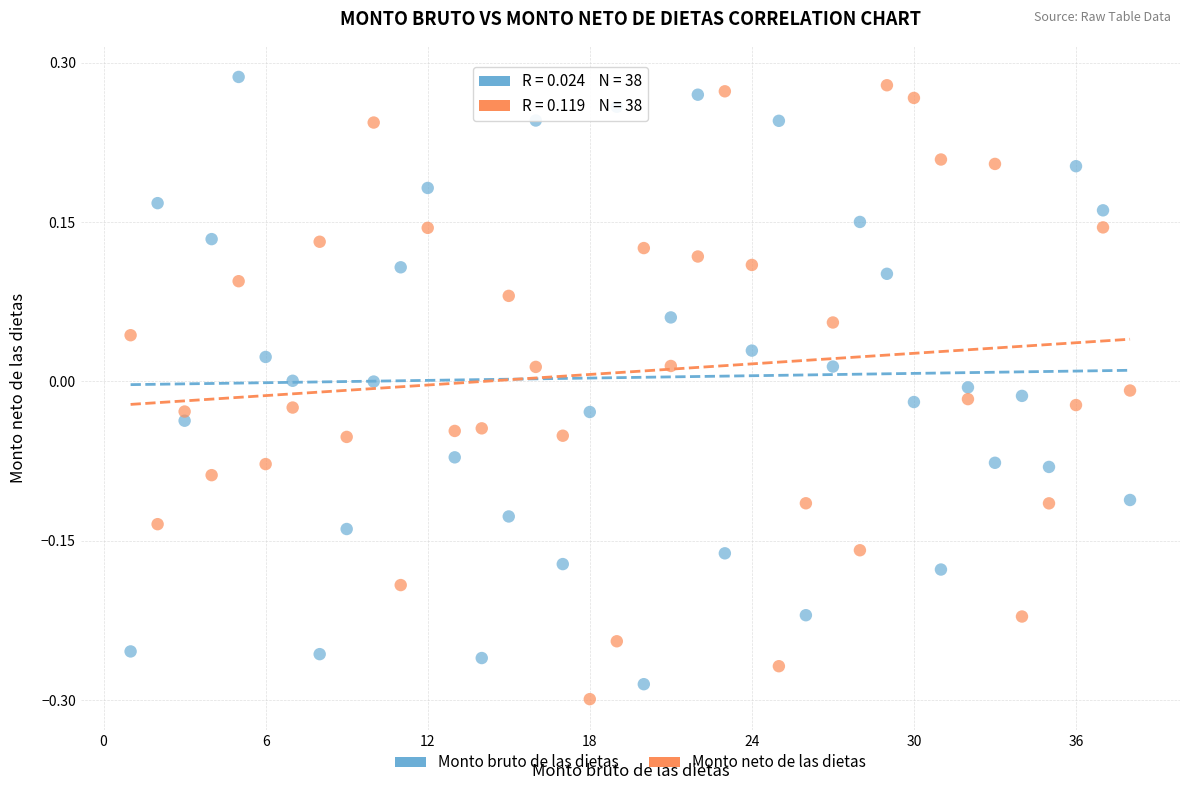

Which series reaches the maximum Y coordinate?

Monto bruto de las dietas